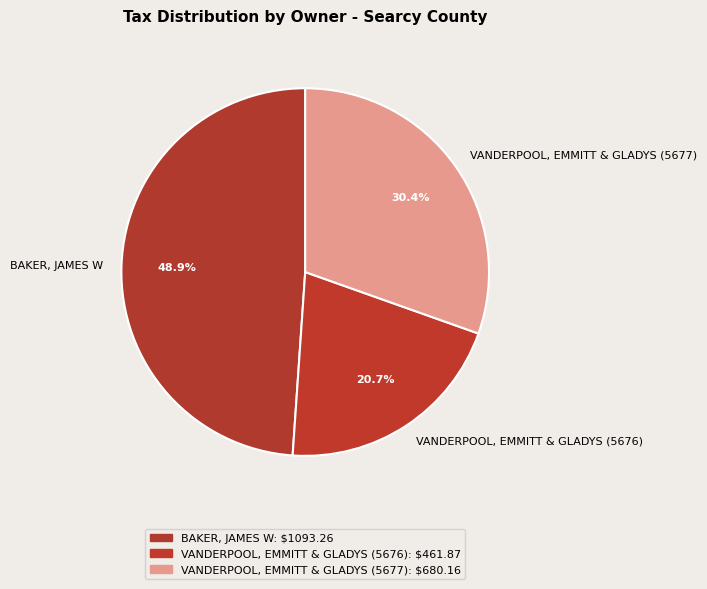

What percentage is NOT represented by VANDERPOOL, EMMITT & GLADYS (5676)?

79.3%